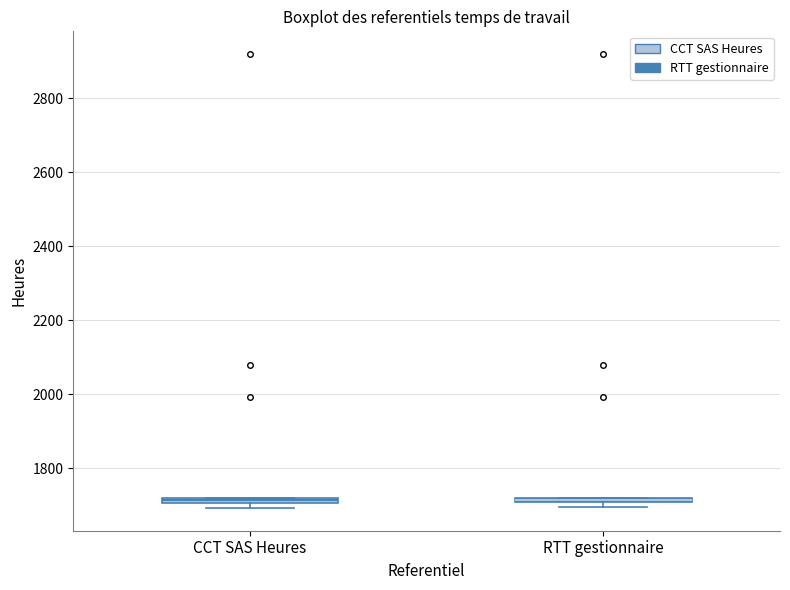

Where is the upper edge of the box for CCT SAS Heures on the y-axis? The values are not printed on the chart, so give them approximately, as read against the axis.

1720